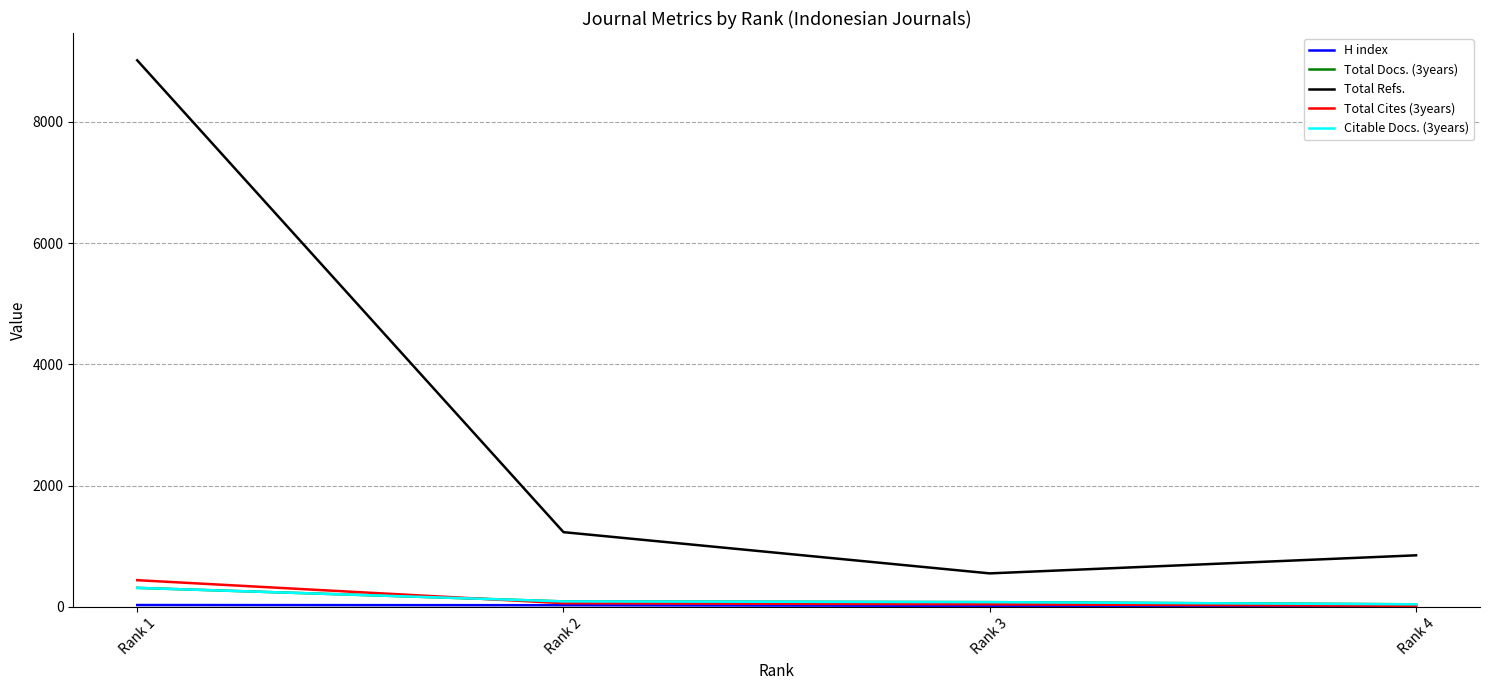

Does the chart have visible grid lines?

Yes